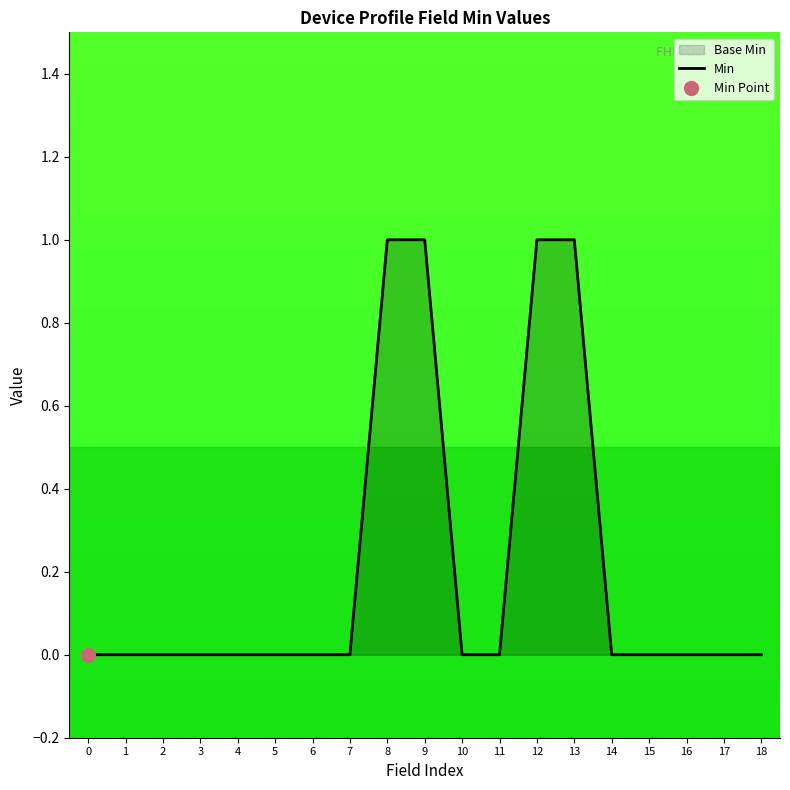

The value at 0 is 0. True or false?

True